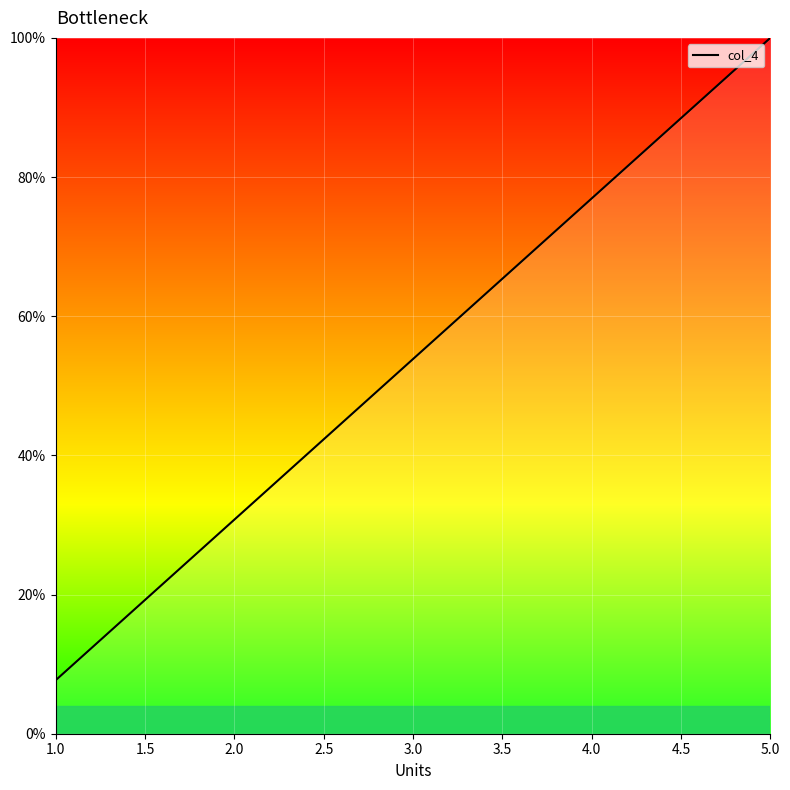

What is the label of the 11th point from the right?

2.0